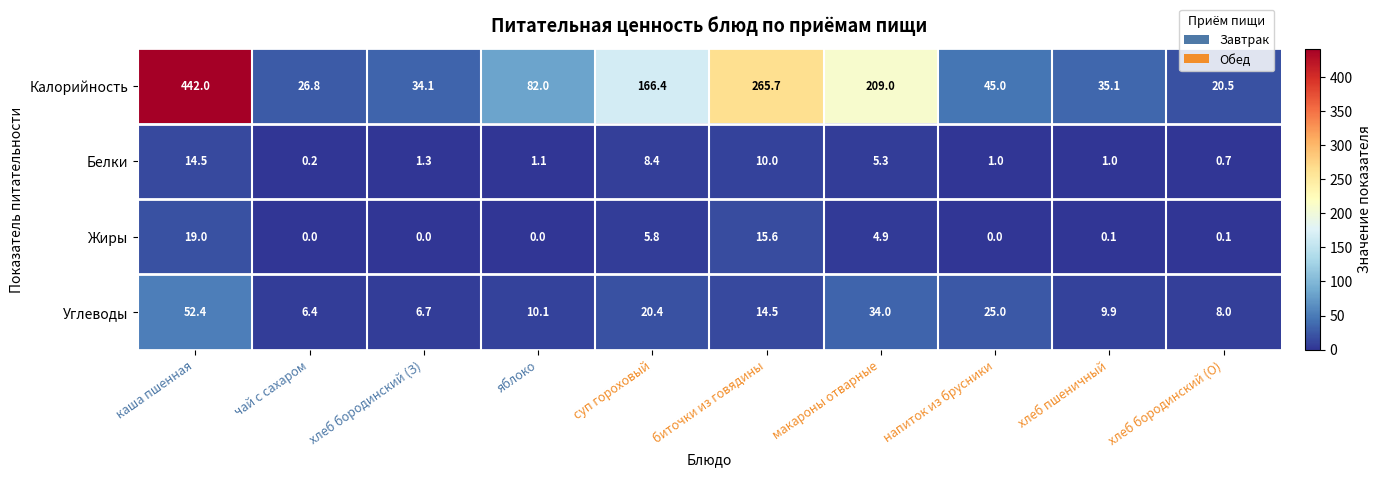

What is the difference between the highest and lowest values at макароны отварные?

204.1